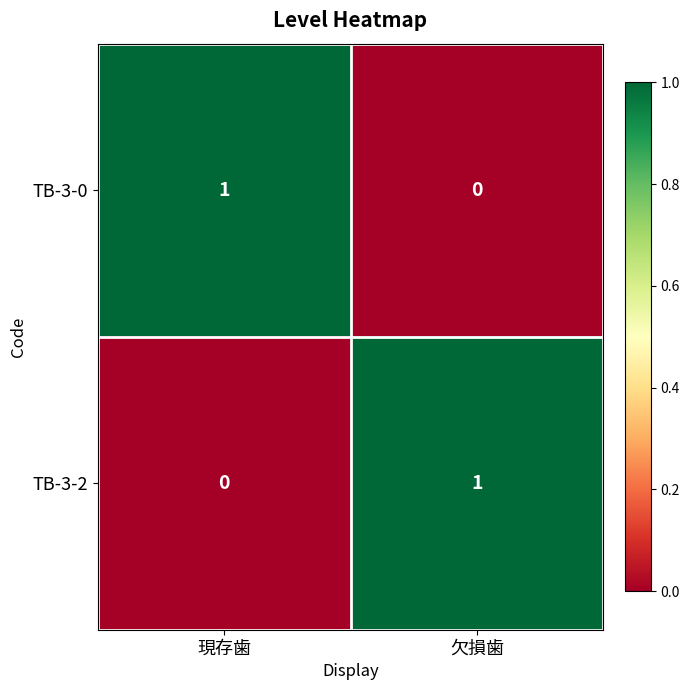

True or false: TB-3-2 has a value of 1 at 欠損歯.

True